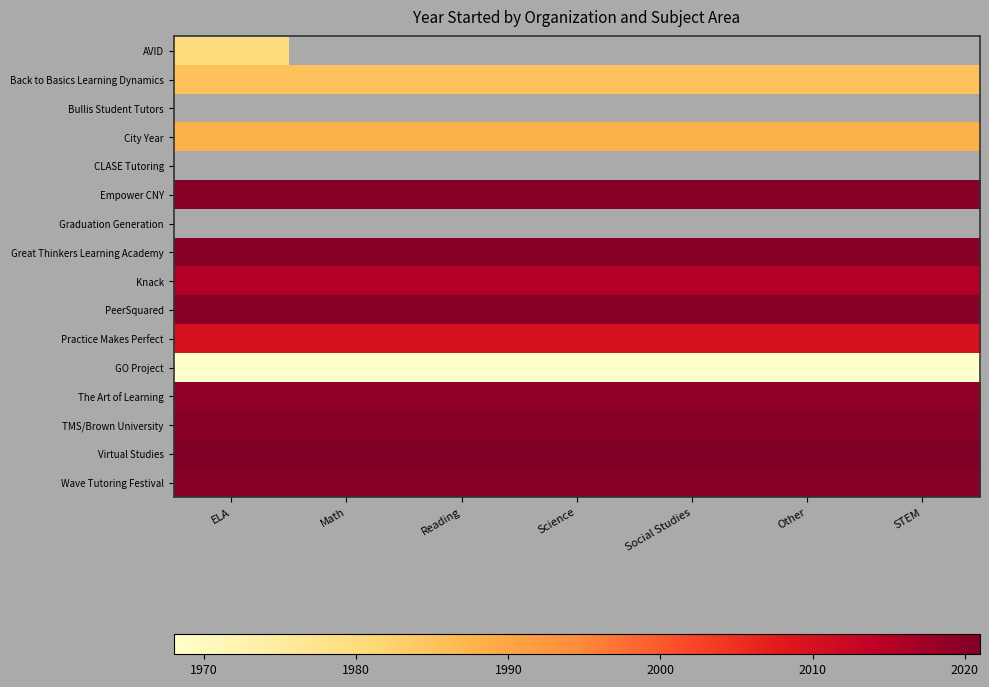

What is the average value of the Virtual Studies series?

2021.0